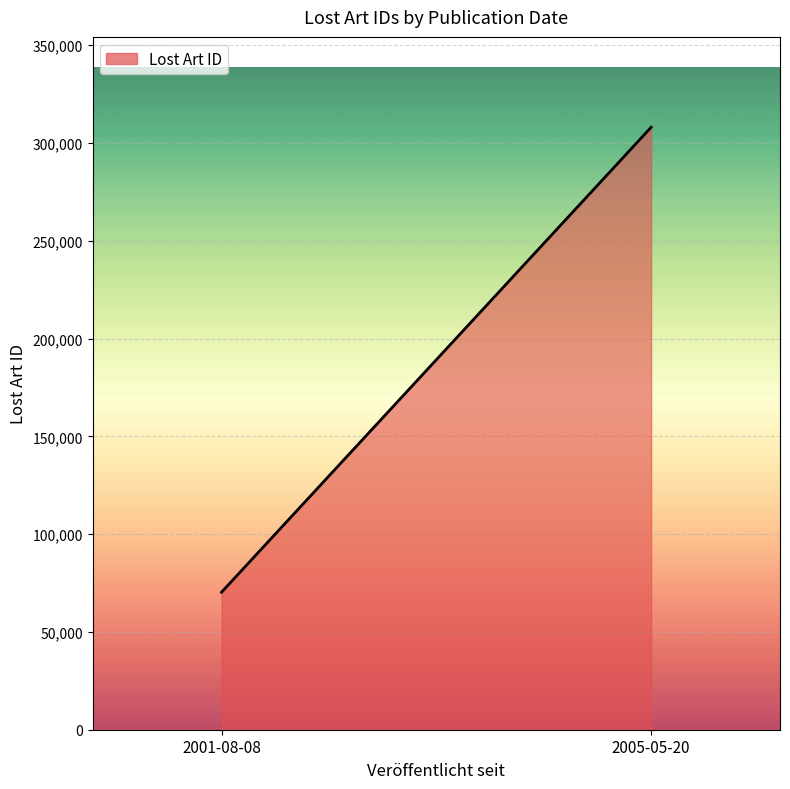

Which category has the lowest value across all series?

2001-08-08